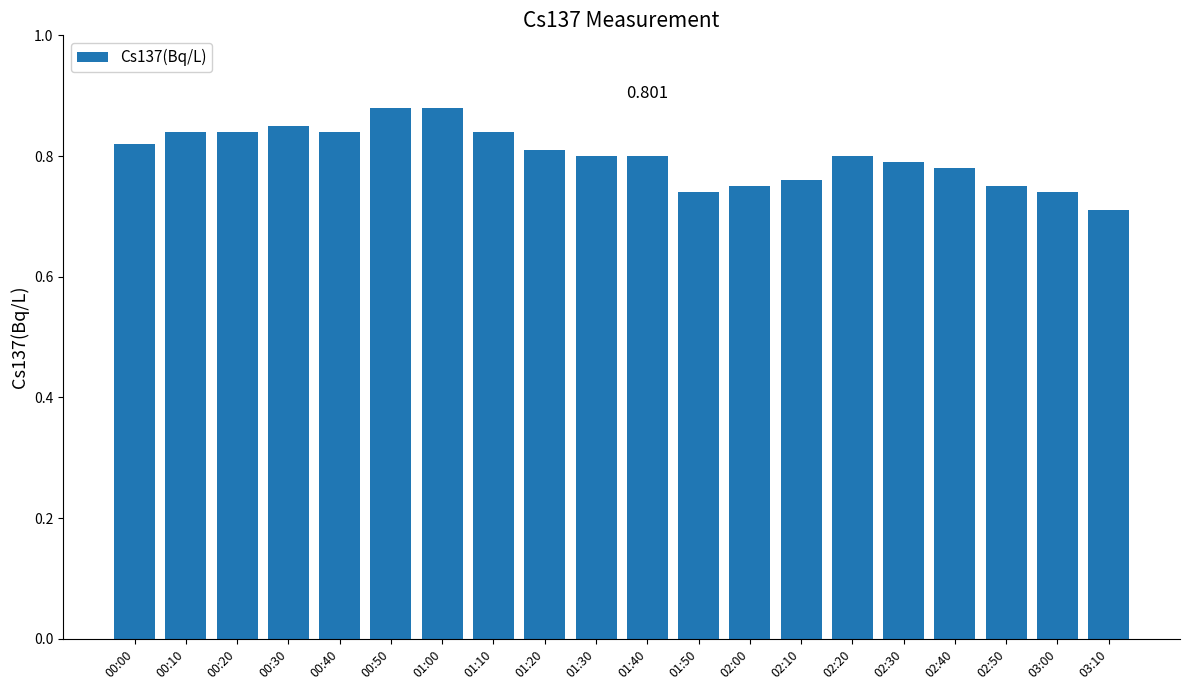

What is the sum of the values at 02:20 and 01:30?

1.6